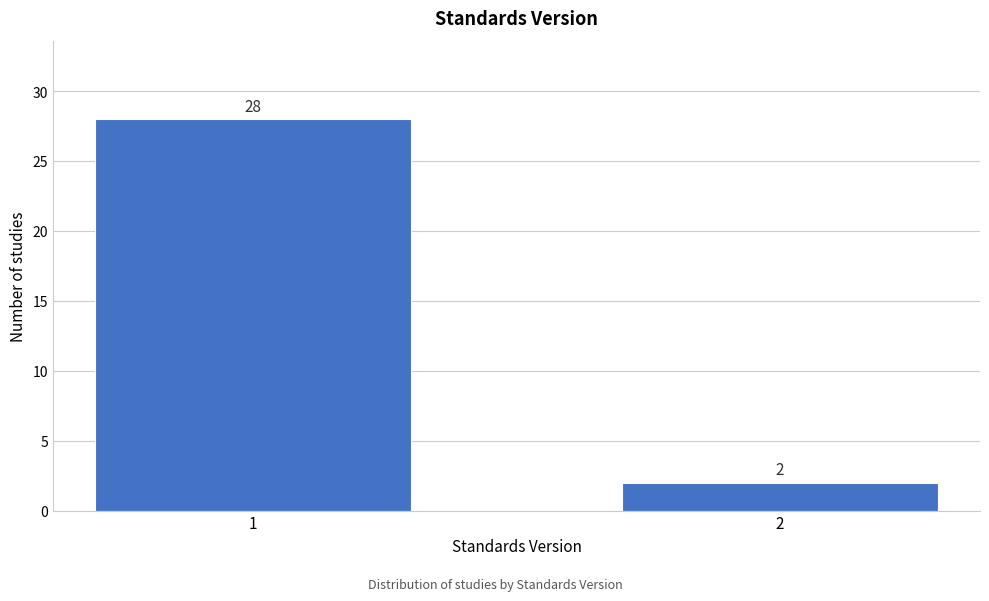

Reading left to right, list all the values displayed in this chart.

28	2